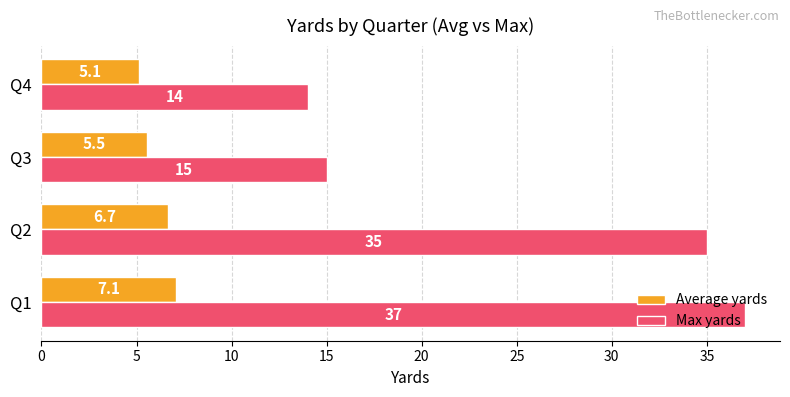

The value of Max yards at Q2 is 35.0. True or false?

True